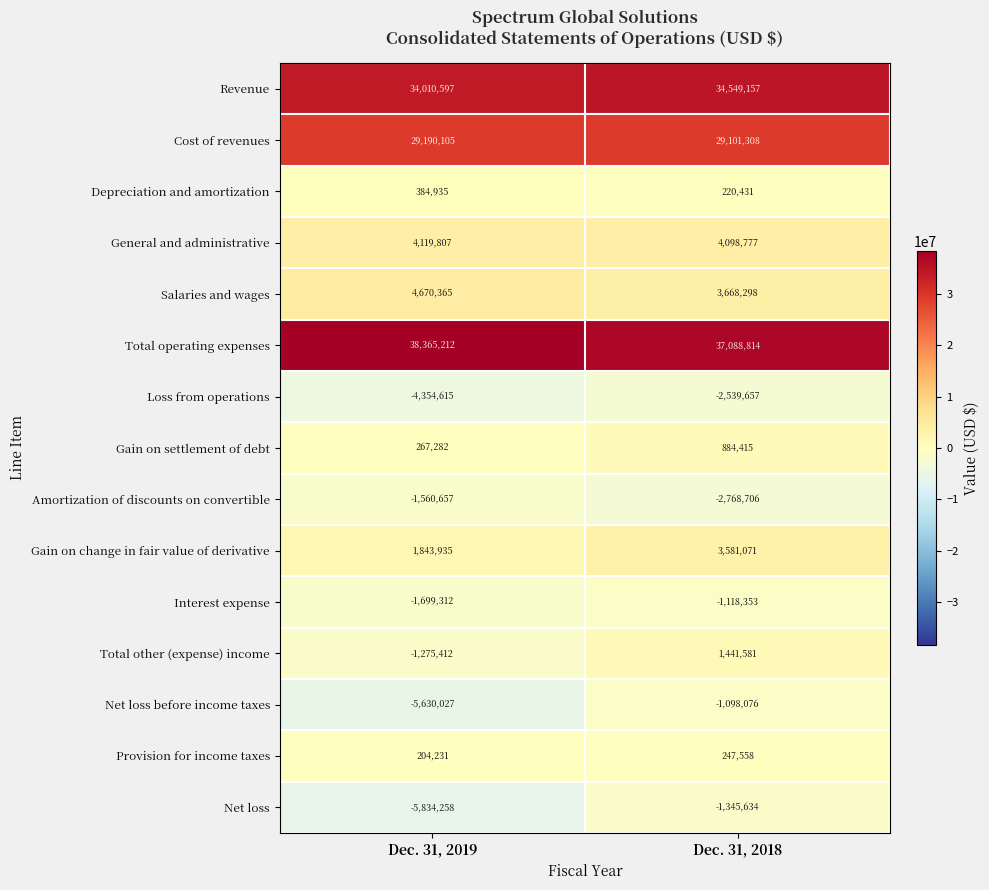

The Total other (expense) income series shows -2058087 at Dec. 31, 2019. True or false?

False